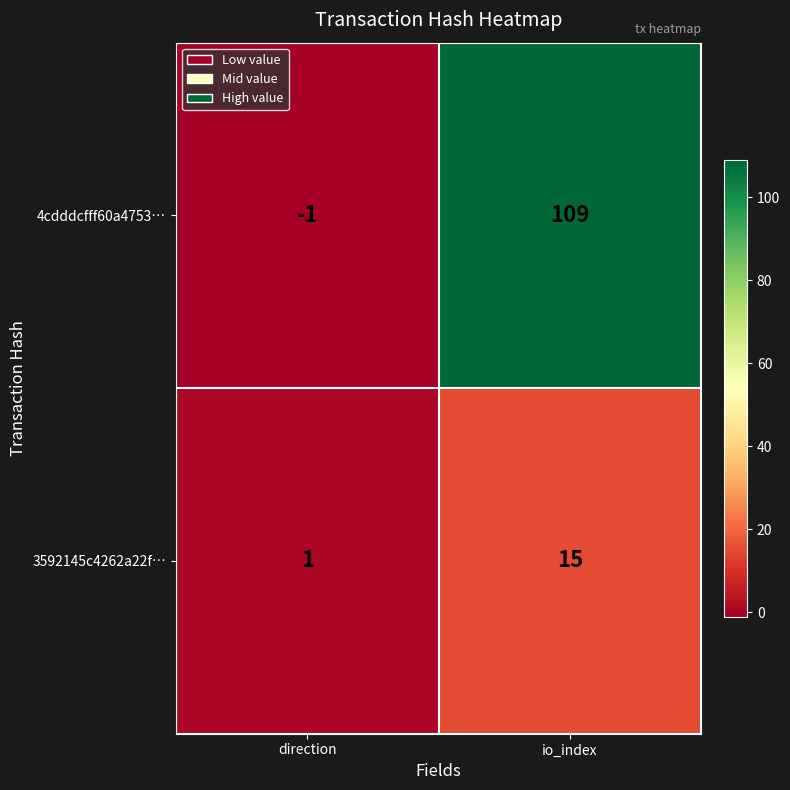

List the series in order of their peak value, highest first.

4cdddcfff60a4753…, 3592145c4262a22f…